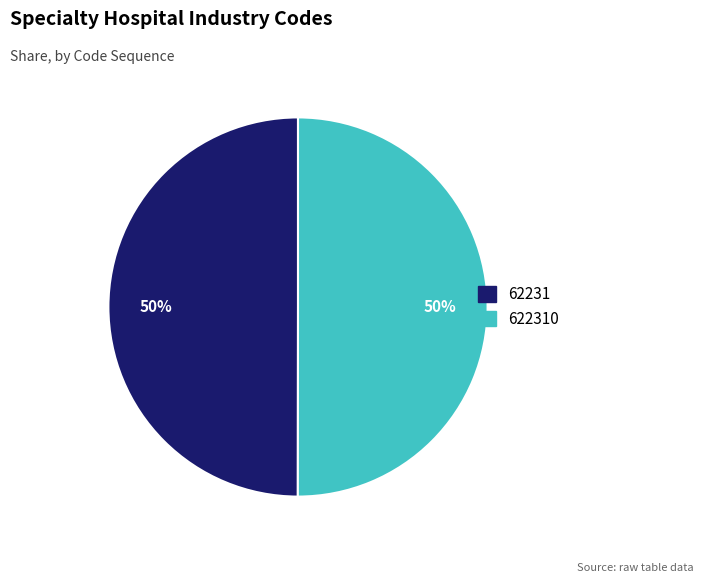

To the nearest percent, what is the average slice percentage?

50%